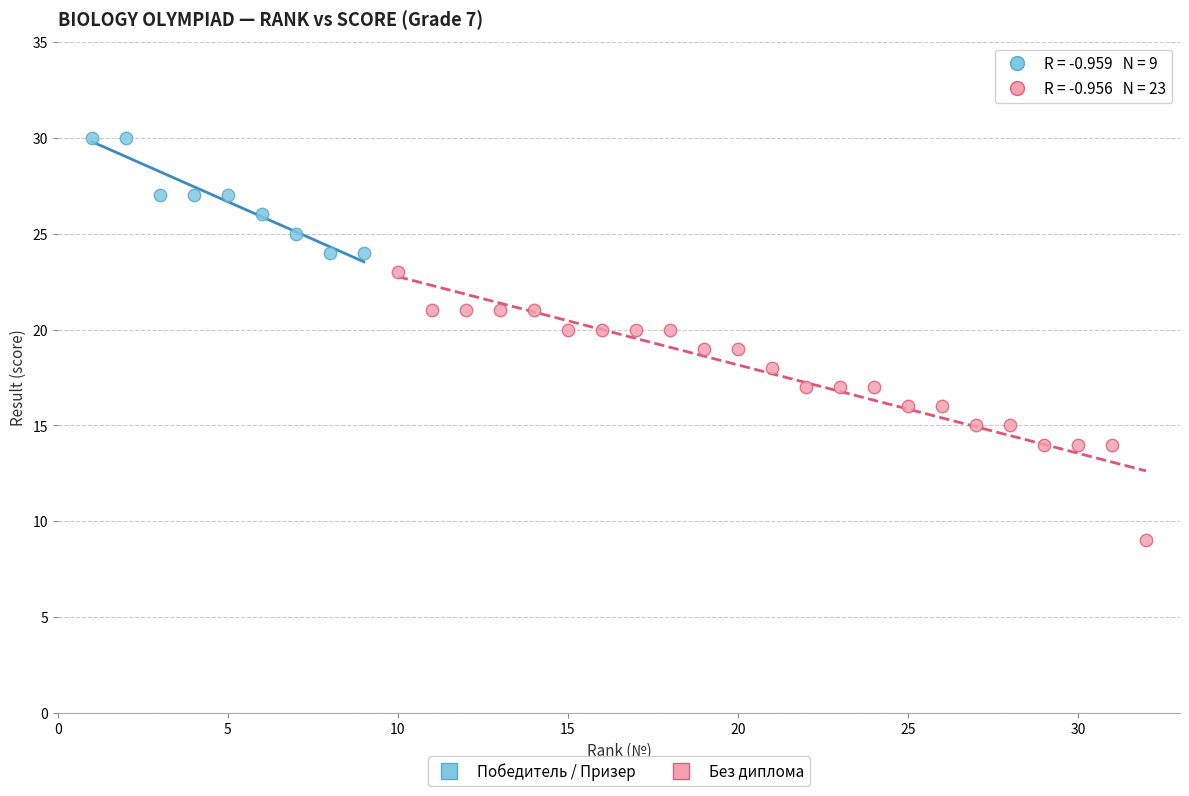

Which series has the widest spread of Y values?

Без диплома